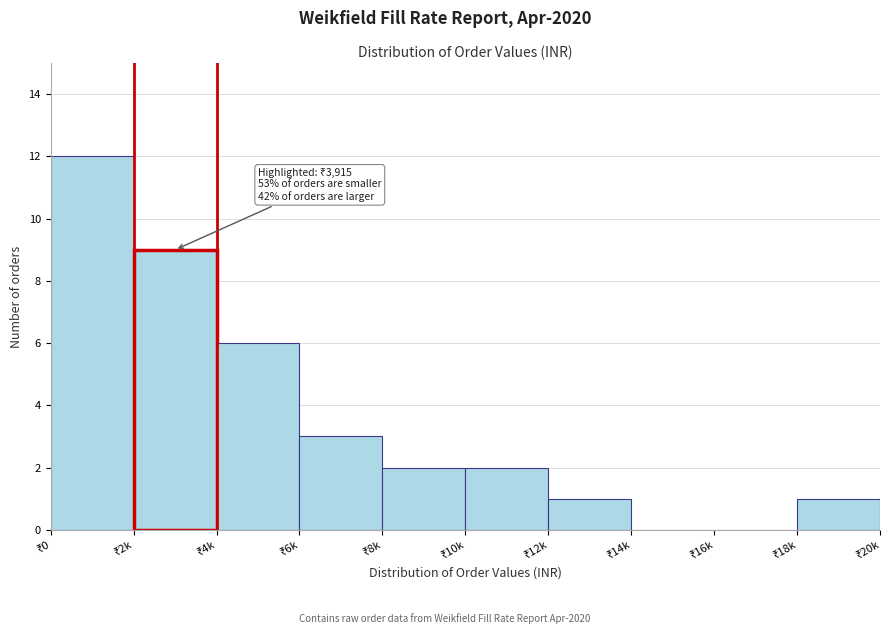

What is the sum of all values?

36